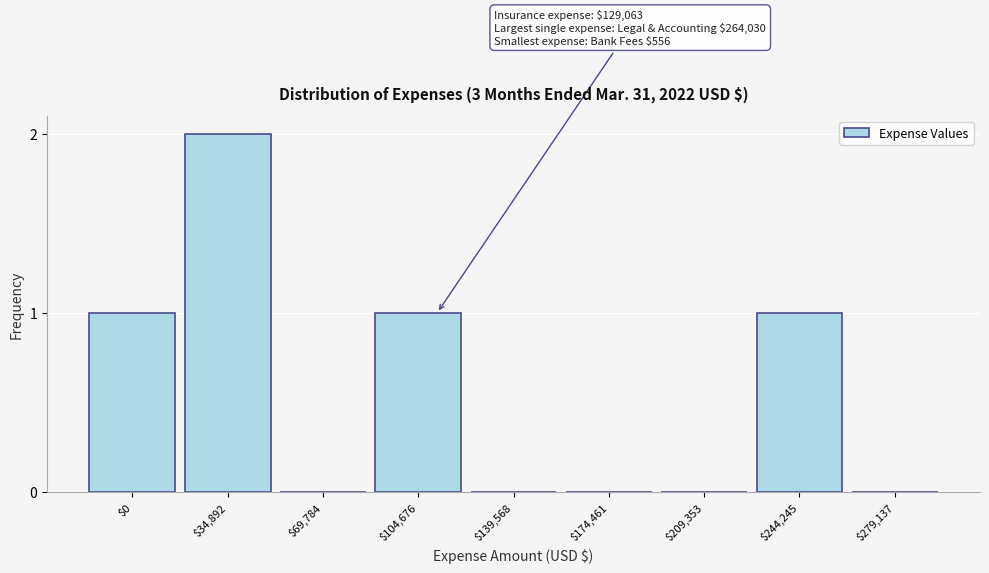

Which category has the highest value across all series?

$34,892